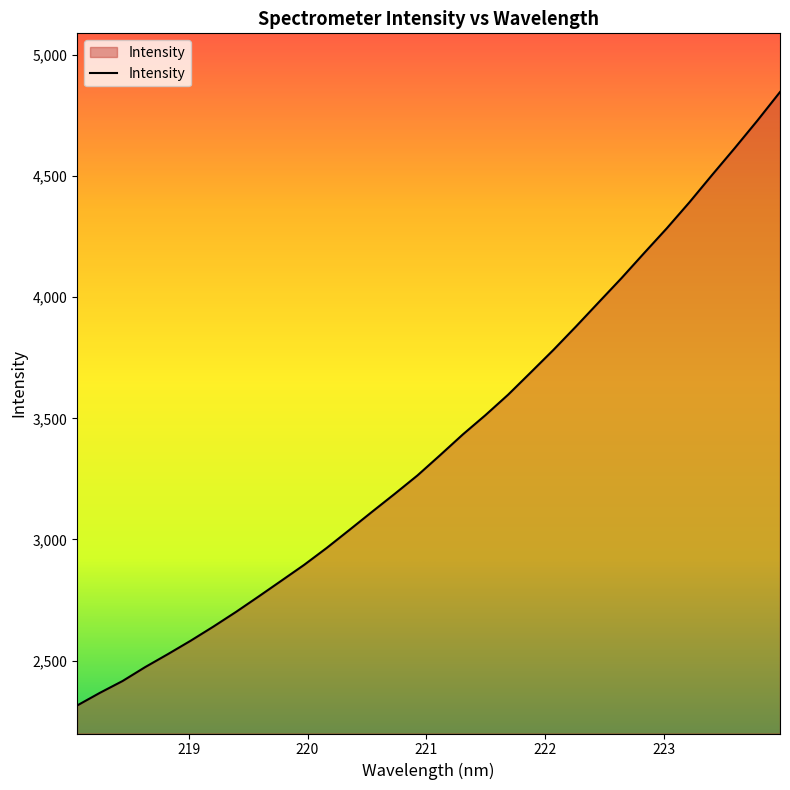

What is the greatest value displayed?

4847.2